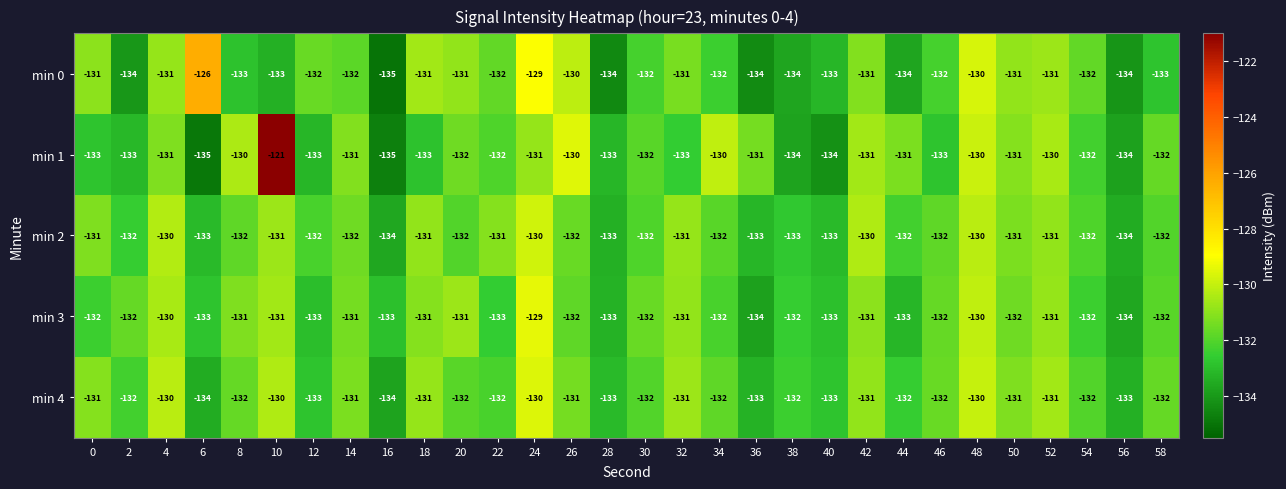

True or false: min 1 has a value of -66 at 50.

False